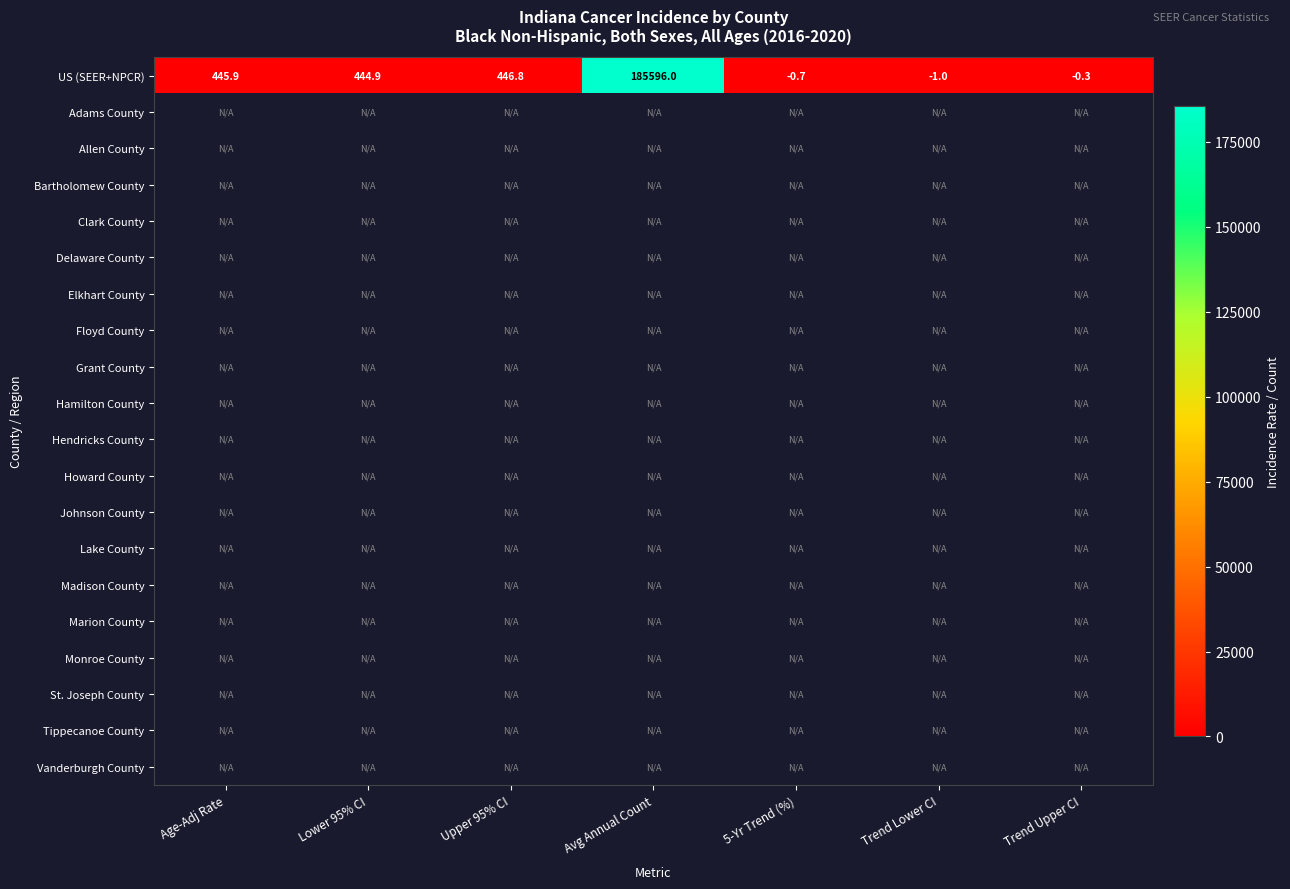

Where is US (SEER+NPCR) nearest to the value 92797?

Upper 95% CI